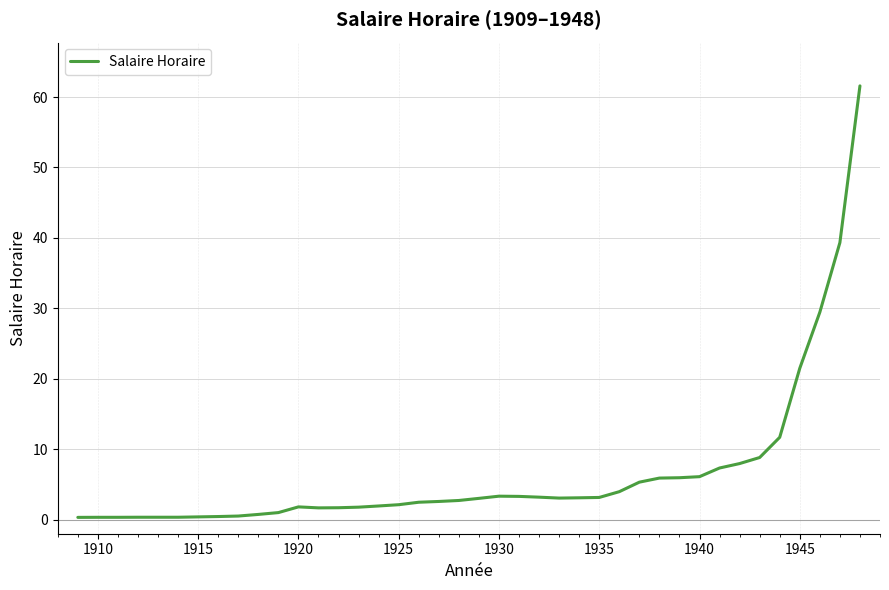

What is the difference between the maximum and minimum values?

61.3